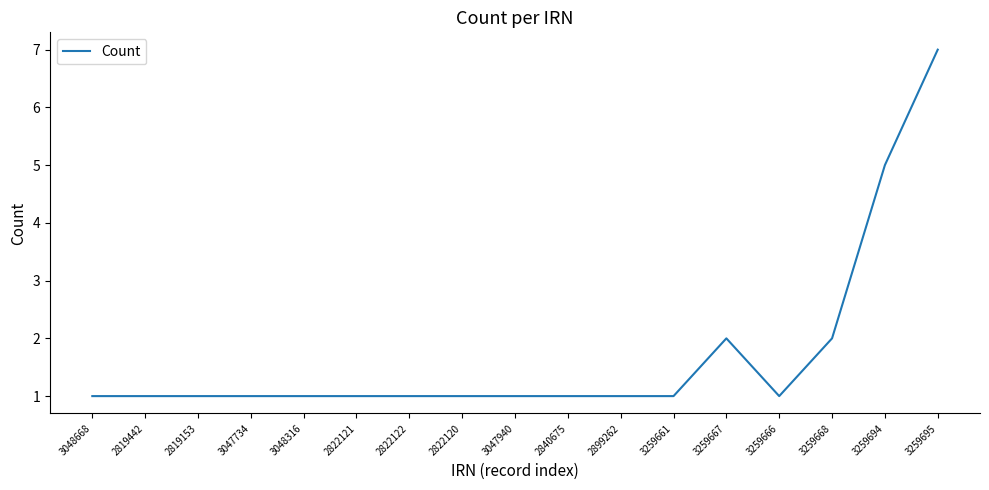

What is the difference between the values at 3259667 and 2819442?

1